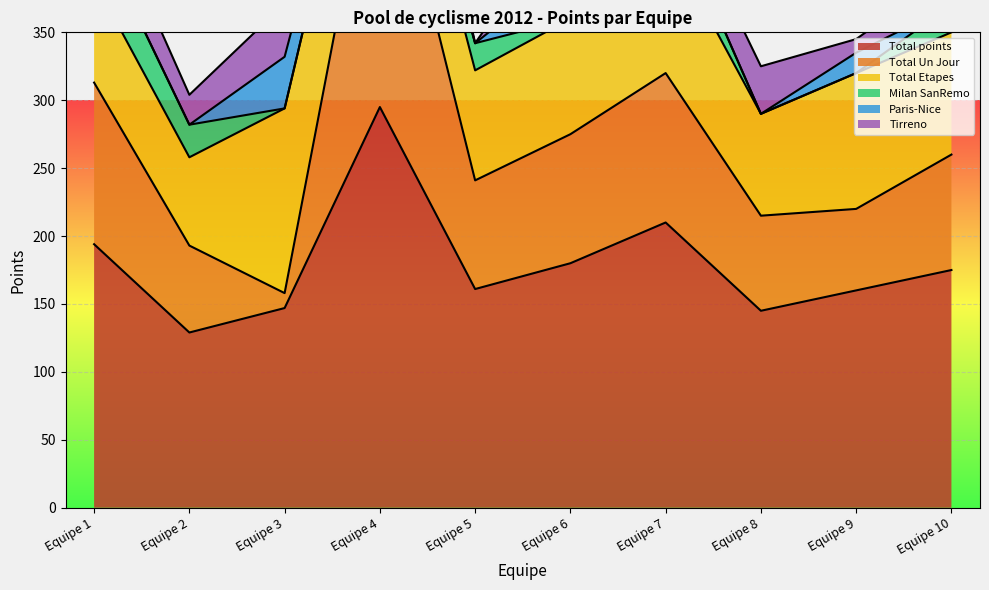

What is the greatest value displayed?

295